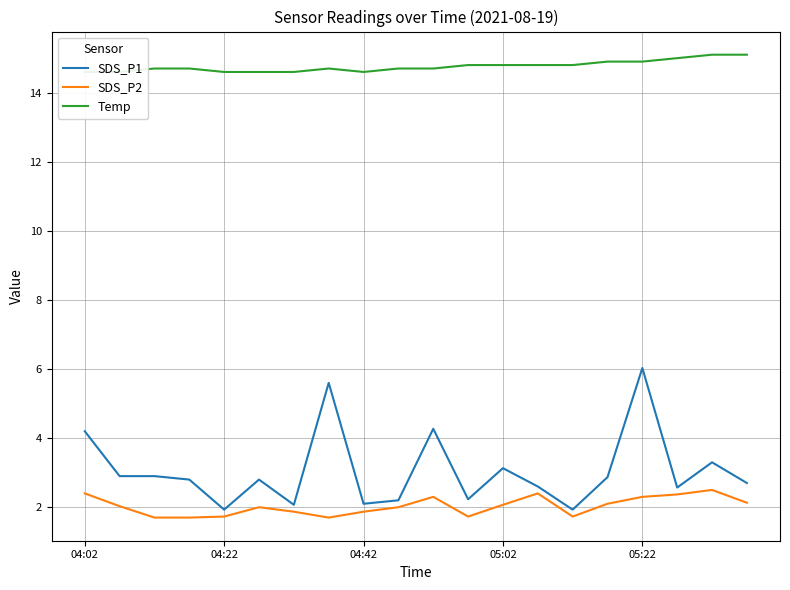

Which category has the highest value in the SDS_P1 series?

05:22